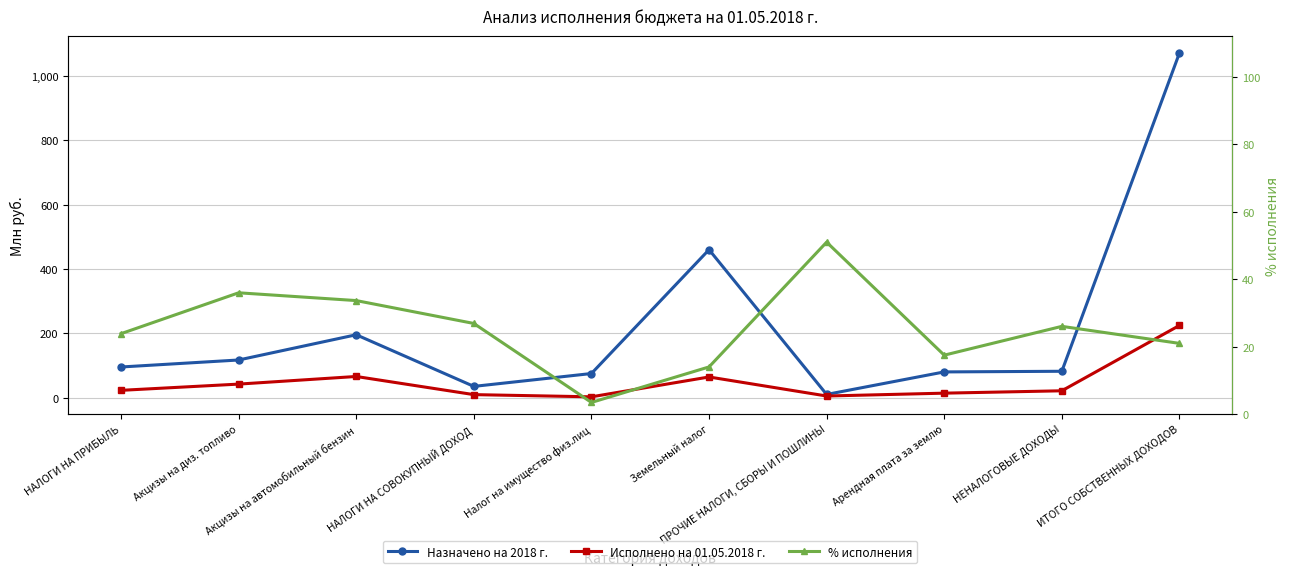

What is the approximate value of Назначено на 2018 г. at Арендная плата за землю?

80.0